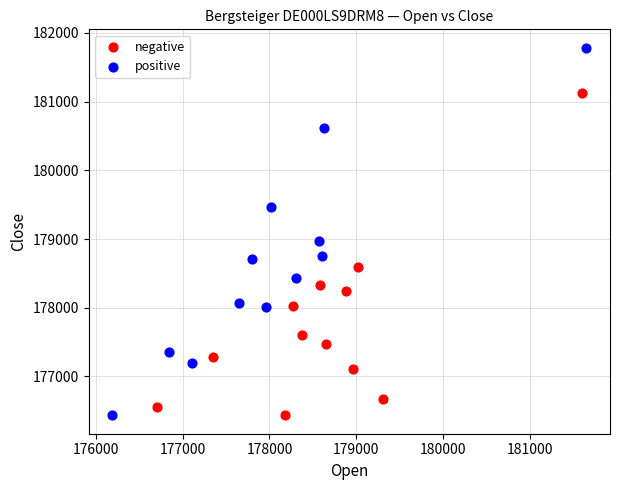

Which series reaches the maximum Y coordinate?

positive